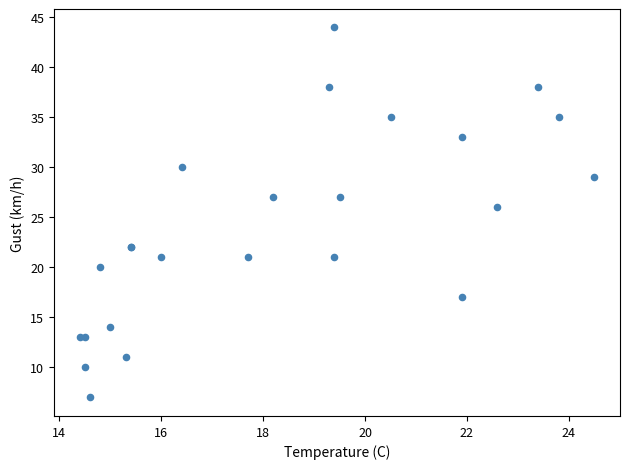

What Y value in the scatter plot is closest to 25?

26